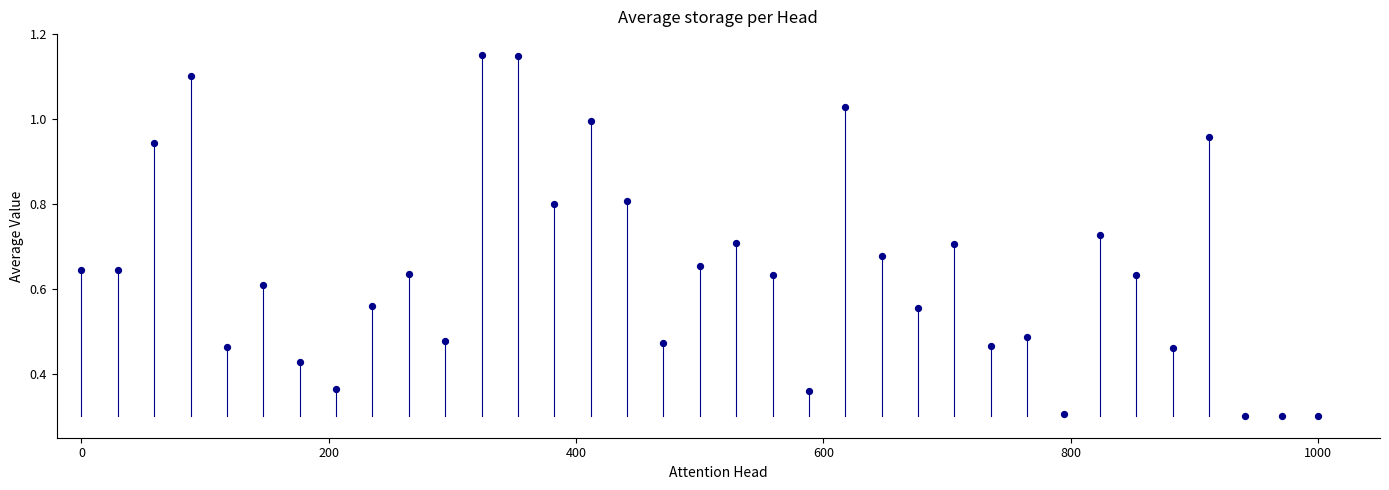

Count the number of points in this scatter plot.

35